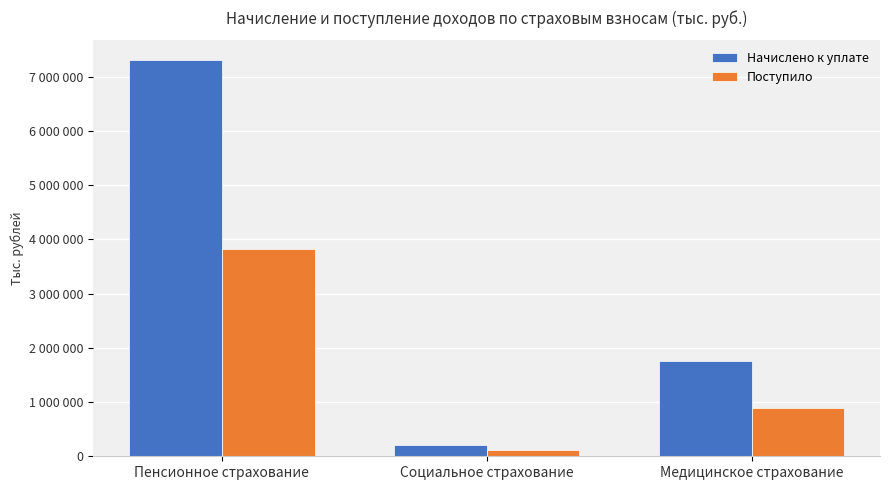

What is the spread (max minus min) of values at Медицинское страхование?

853057